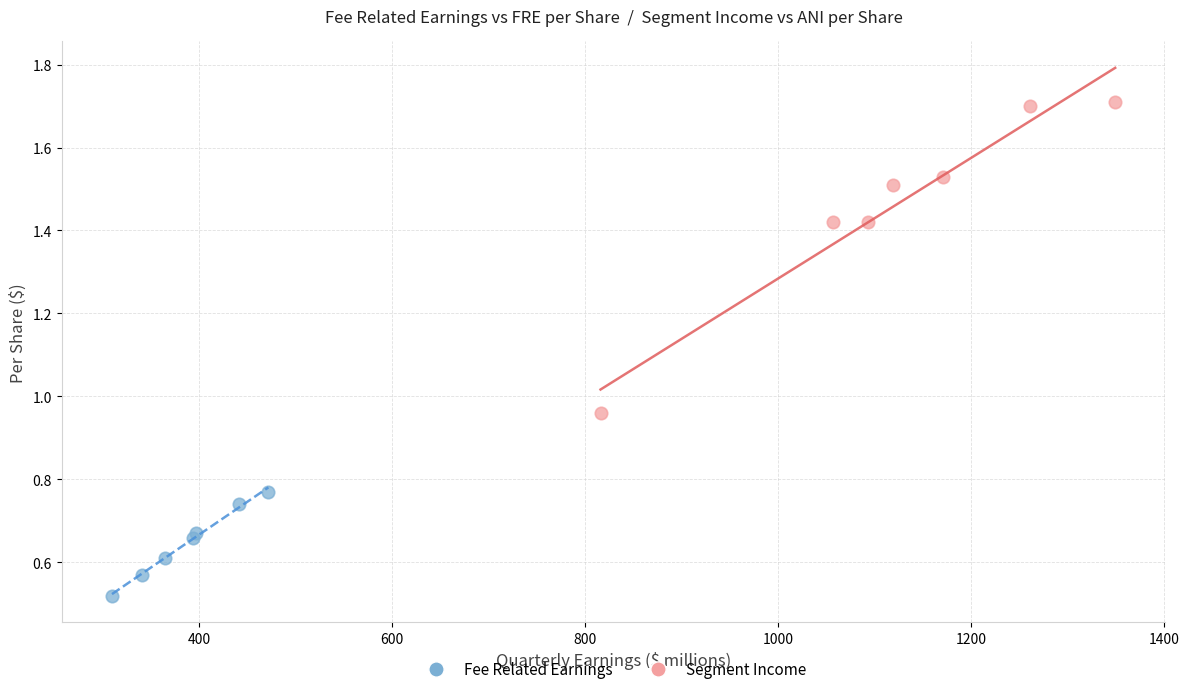

Which series reaches the maximum Y coordinate?

Segment Income